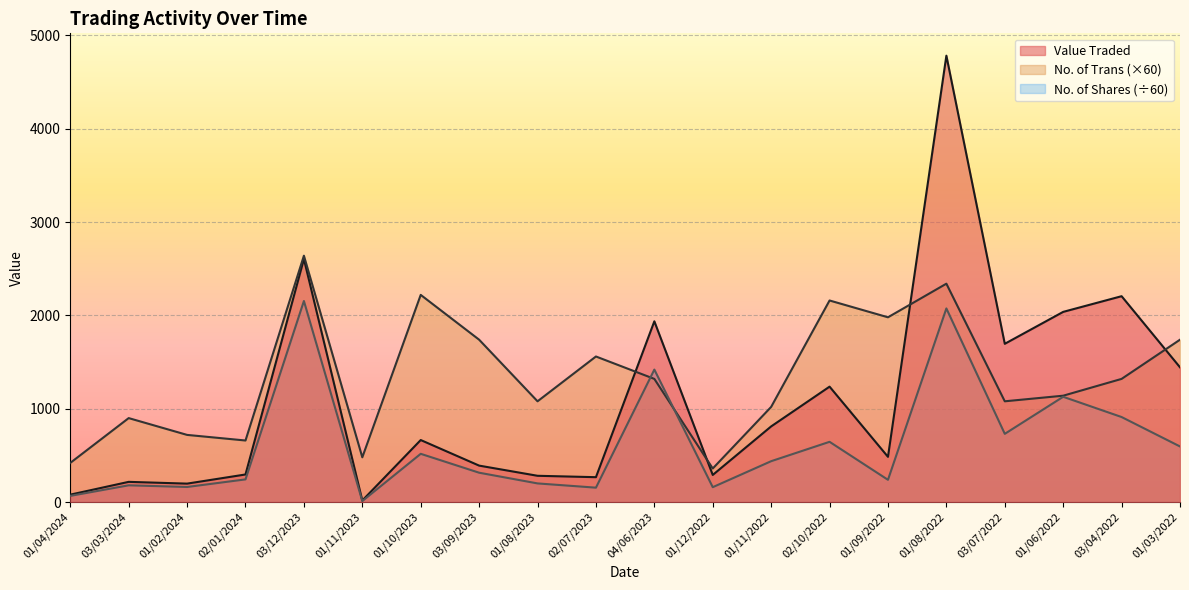

True or false: Value Traded and No. of Shares intersect in this chart.

False